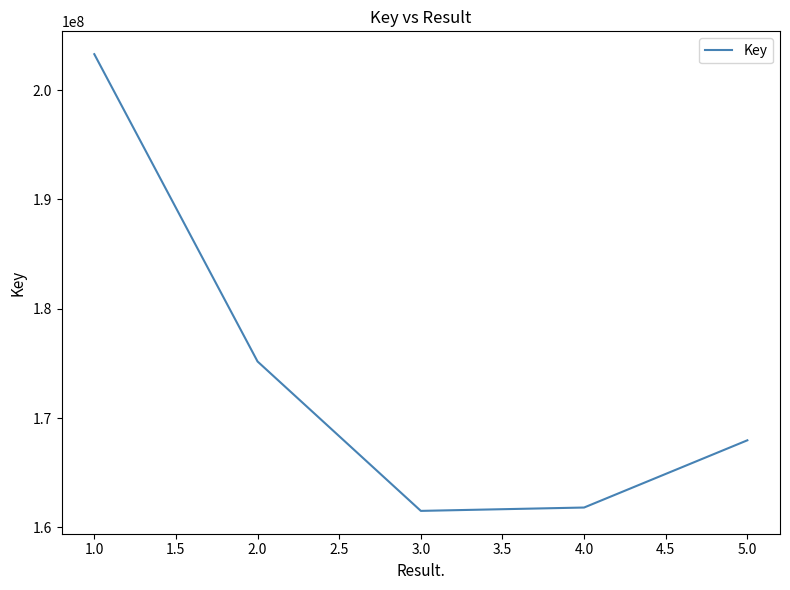

What is the sum of all values?

869744009